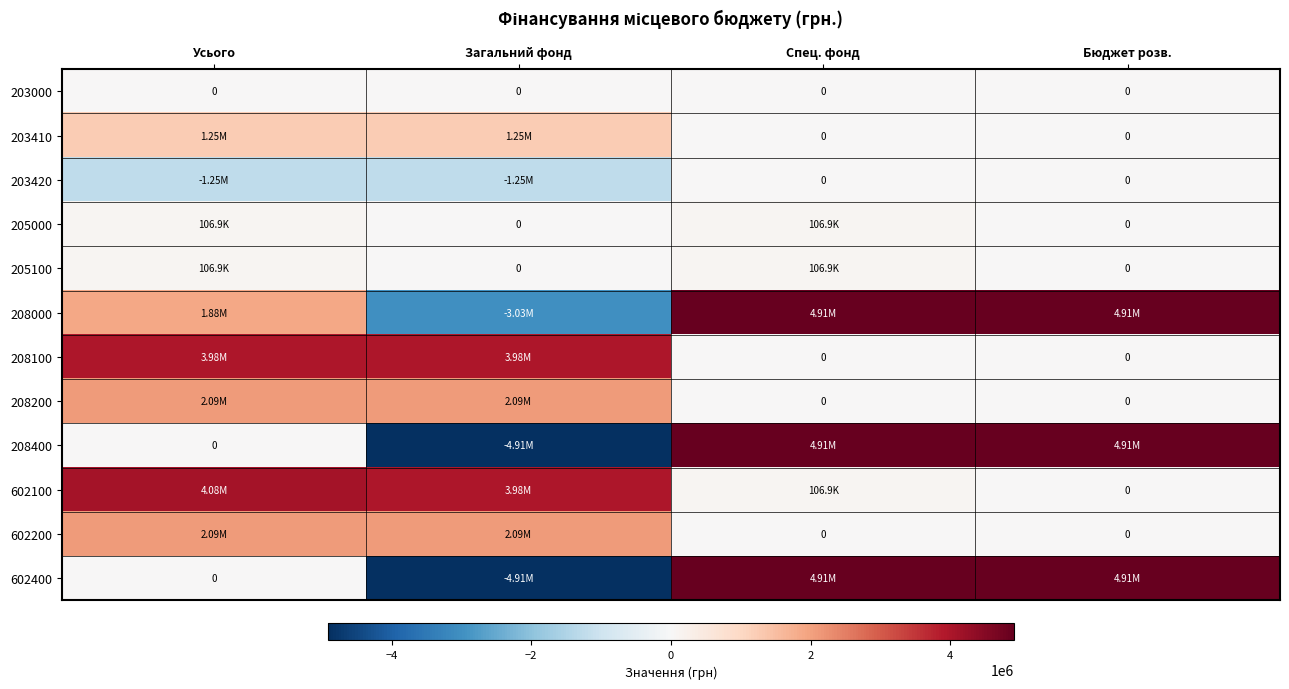

Which has a higher value, Загальний фонд or Спец. фонд?

Загальний фонд